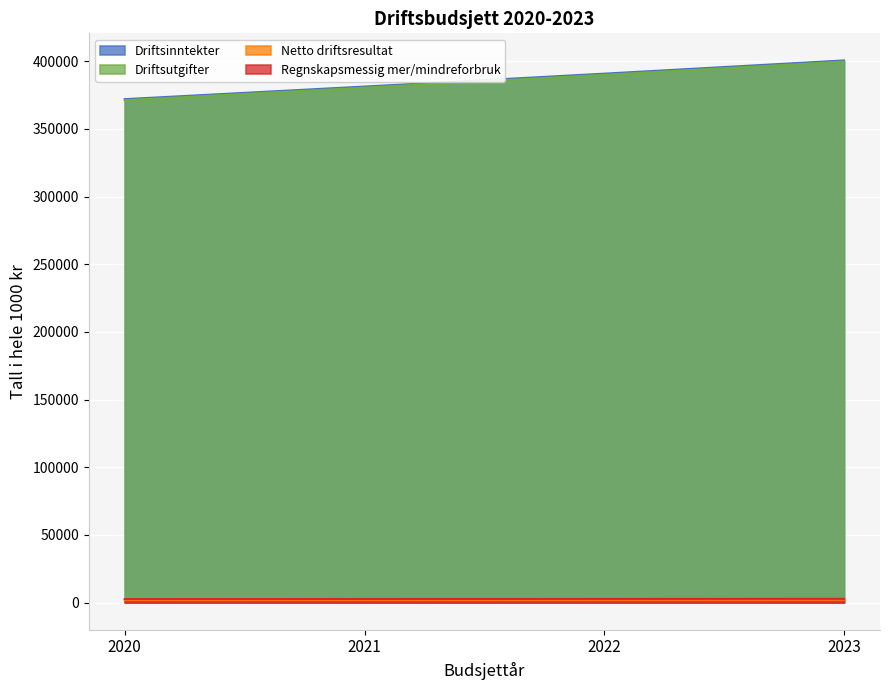

True or false: Driftsinntekter has a value of 390834 at 2022.

True